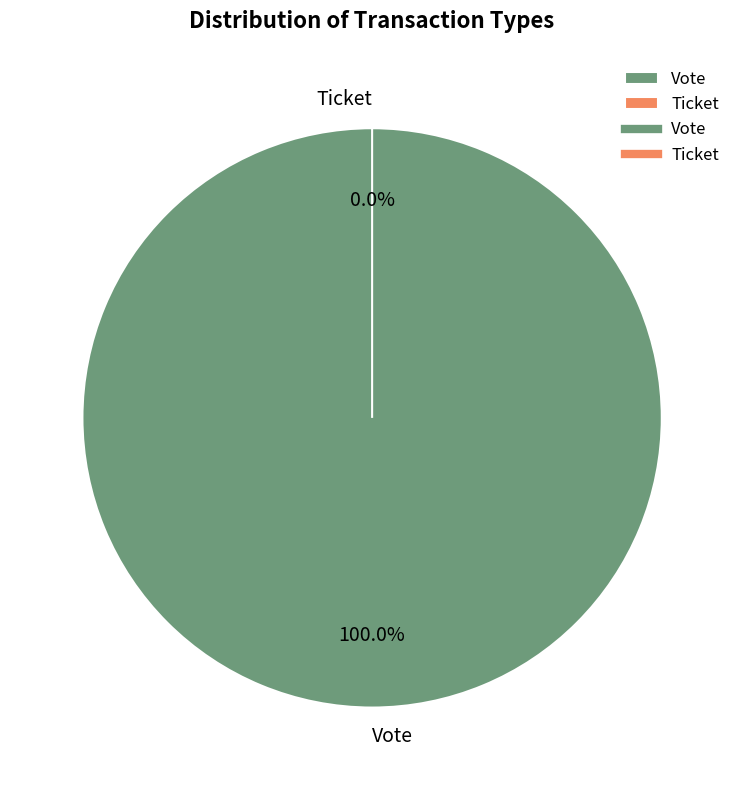

What percentage is the Vote slice, to the nearest percent?

100%